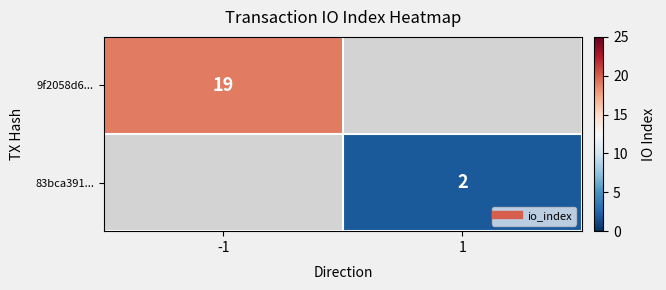

What is the minimum value shown in the chart?

2.0